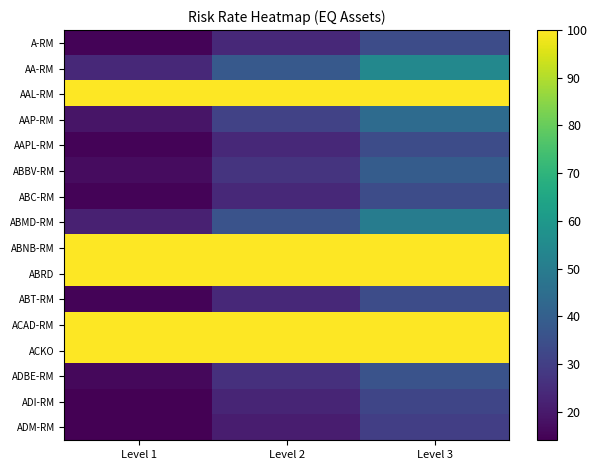

Reading left to right, extract all data points from this chart.

A-RM: Level 1=15	Level 2=24	Level 3=34
AA-RM: Level 1=24	Level 2=38	Level 3=54
AAL-RM: Level 1=100	Level 2=100	Level 3=100
AAP-RM: Level 1=19	Level 2=31	Level 3=44
AAPL-RM: Level 1=15	Level 2=24	Level 3=34
ABBV-RM: Level 1=17	Level 2=27	Level 3=39
ABC-RM: Level 1=15	Level 2=24	Level 3=34
ABMD-RM: Level 1=22	Level 2=36	Level 3=50
ABNB-RM: Level 1=100	Level 2=100	Level 3=100
ABRD: Level 1=100	Level 2=100	Level 3=100
ABT-RM: Level 1=15	Level 2=24	Level 3=34
ACAD-RM: Level 1=100	Level 2=100	Level 3=100
ACKO: Level 1=100	Level 2=100	Level 3=100
ADBE-RM: Level 1=16	Level 2=26	Level 3=36
ADI-RM: Level 1=14	Level 2=23	Level 3=32
ADM-RM: Level 1=14	Level 2=21	Level 3=30